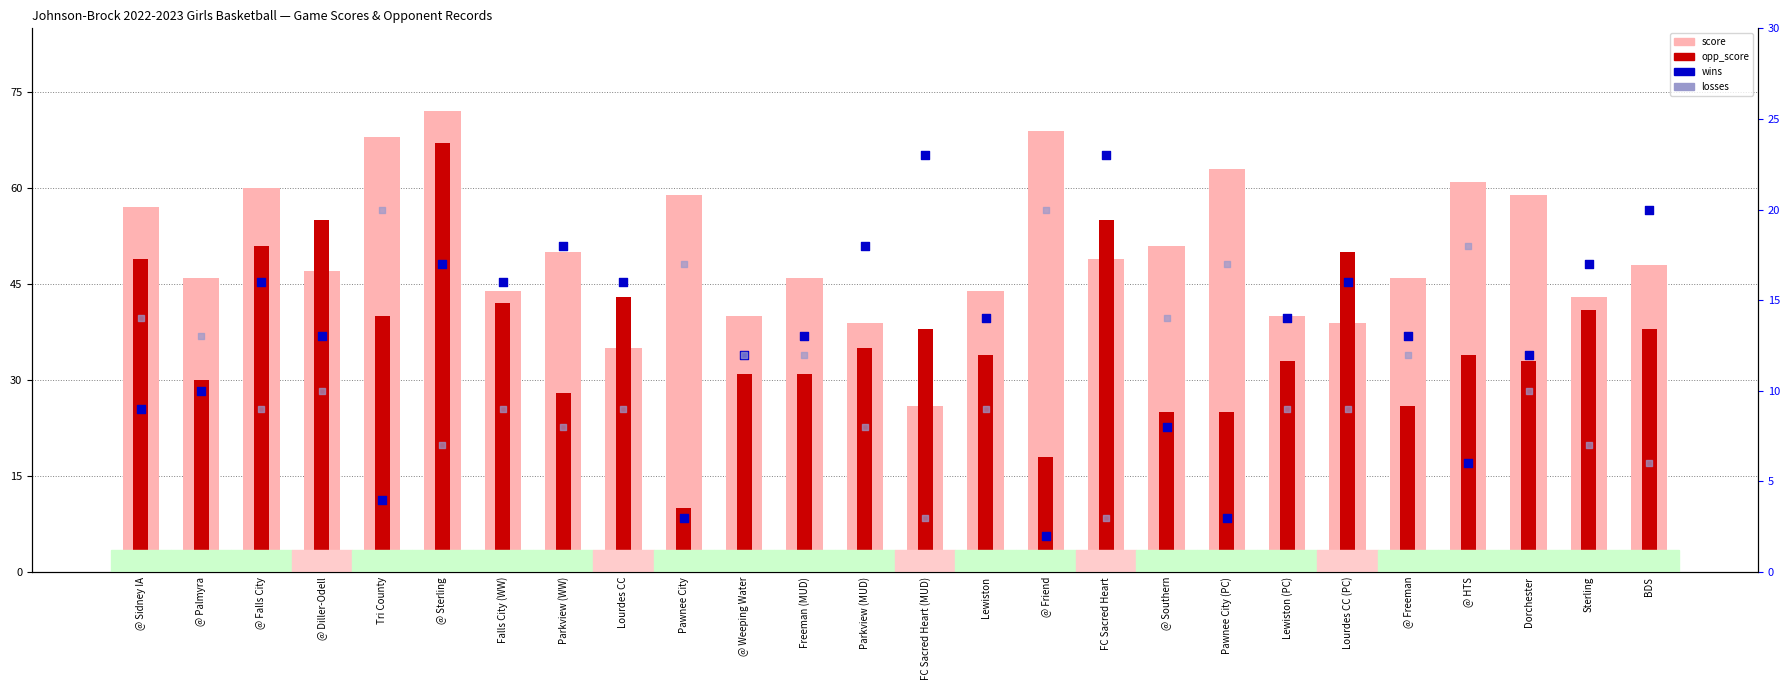

Which series contains the lowest Y value?

wins